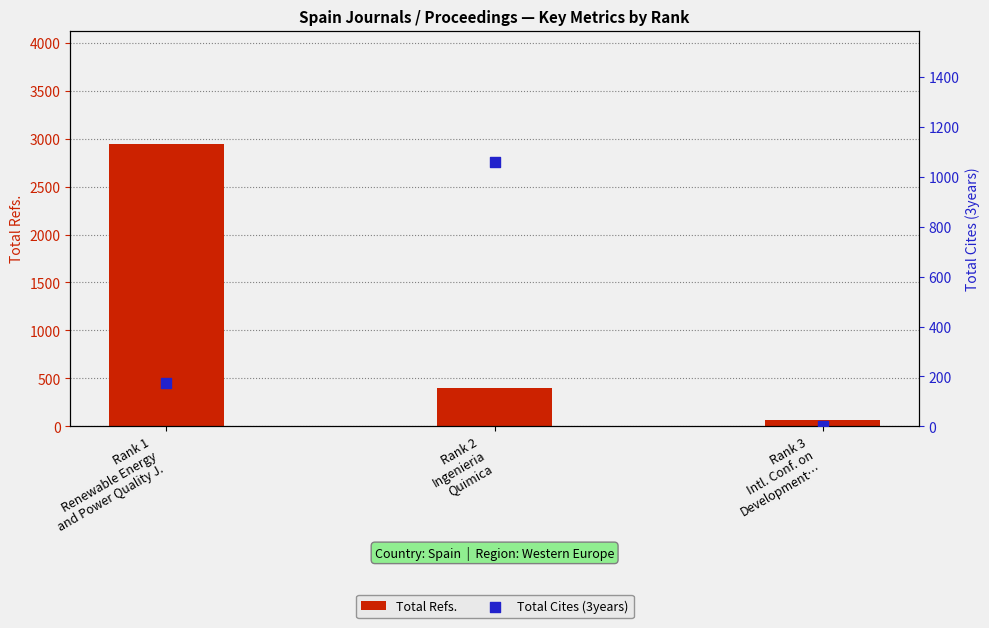

Which series has the widest spread of Y values?

Total Refs.